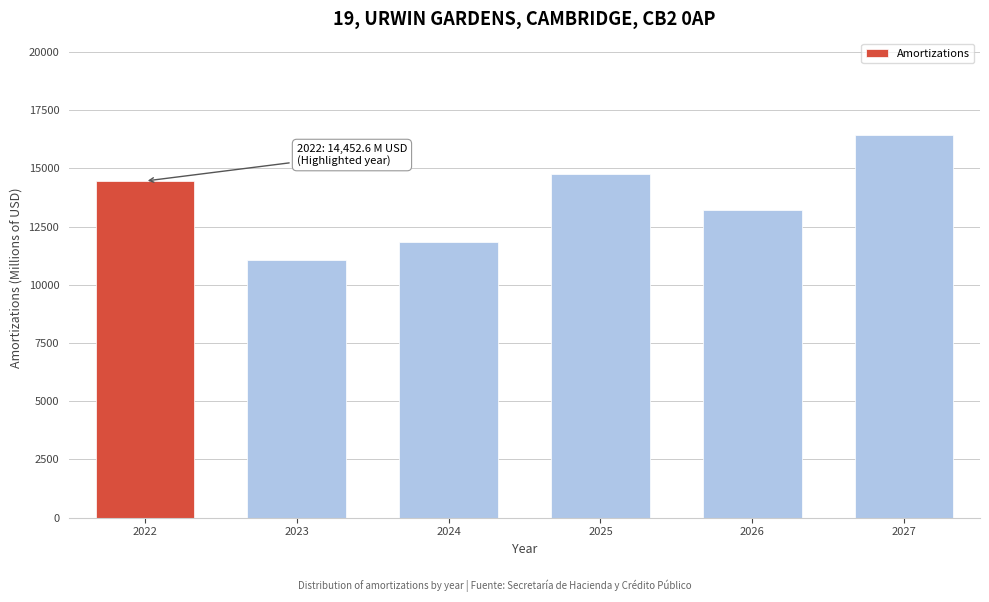

Reading left to right, extract all data points from this chart.

2022=14452.6	2023=11064.2	2024=11822.5	2025=14771.0	2026=13207.9	2027=16450.9